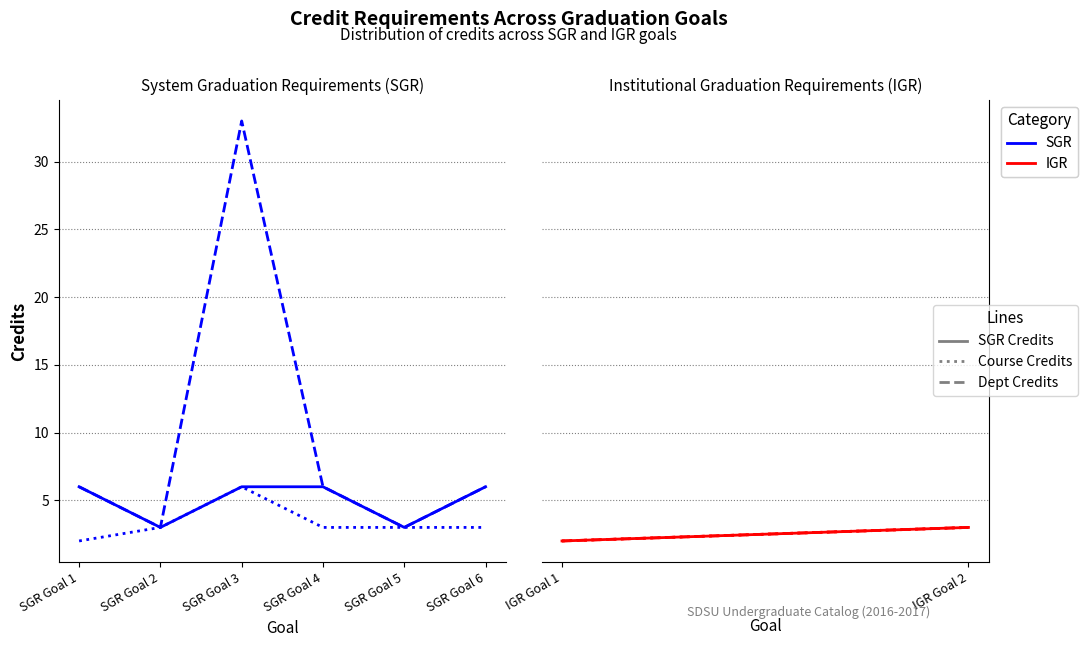

Which series has the largest total across all categories?

Dept Credits